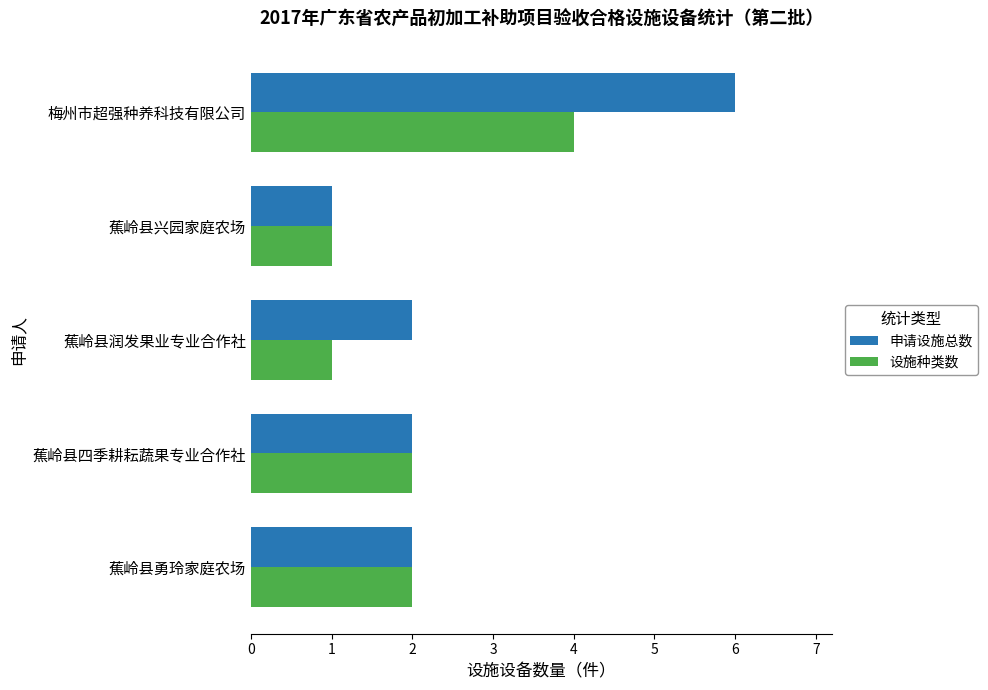

At which category does the chart reach its peak across all series?

梅州市超强种养科技有限公司